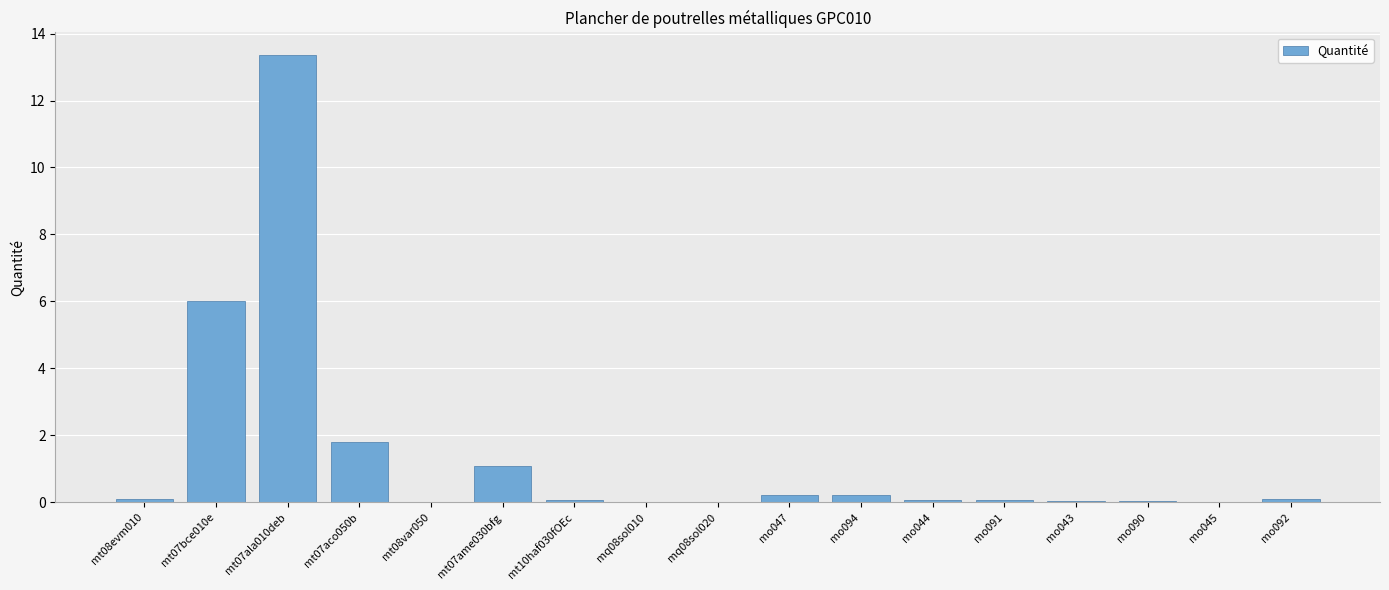

What is the sum of the values at mt07ala010deb and mt07ame030bfg?

14.5